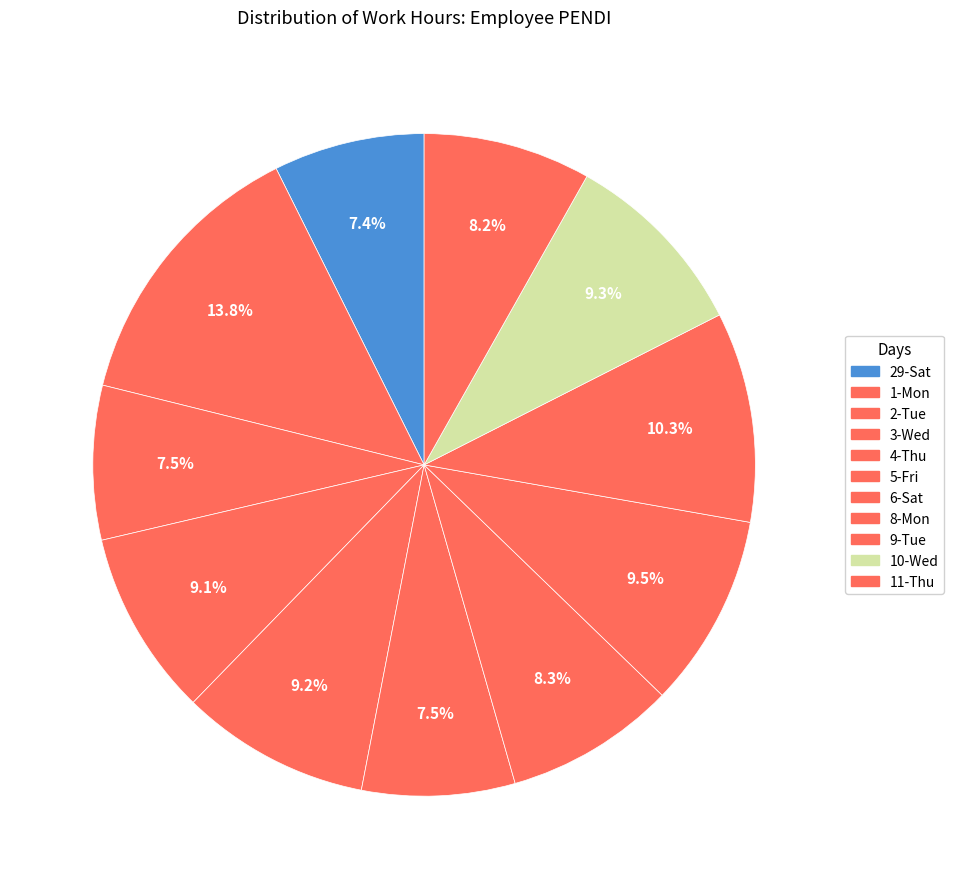

Count the number of slices in the pie.

11